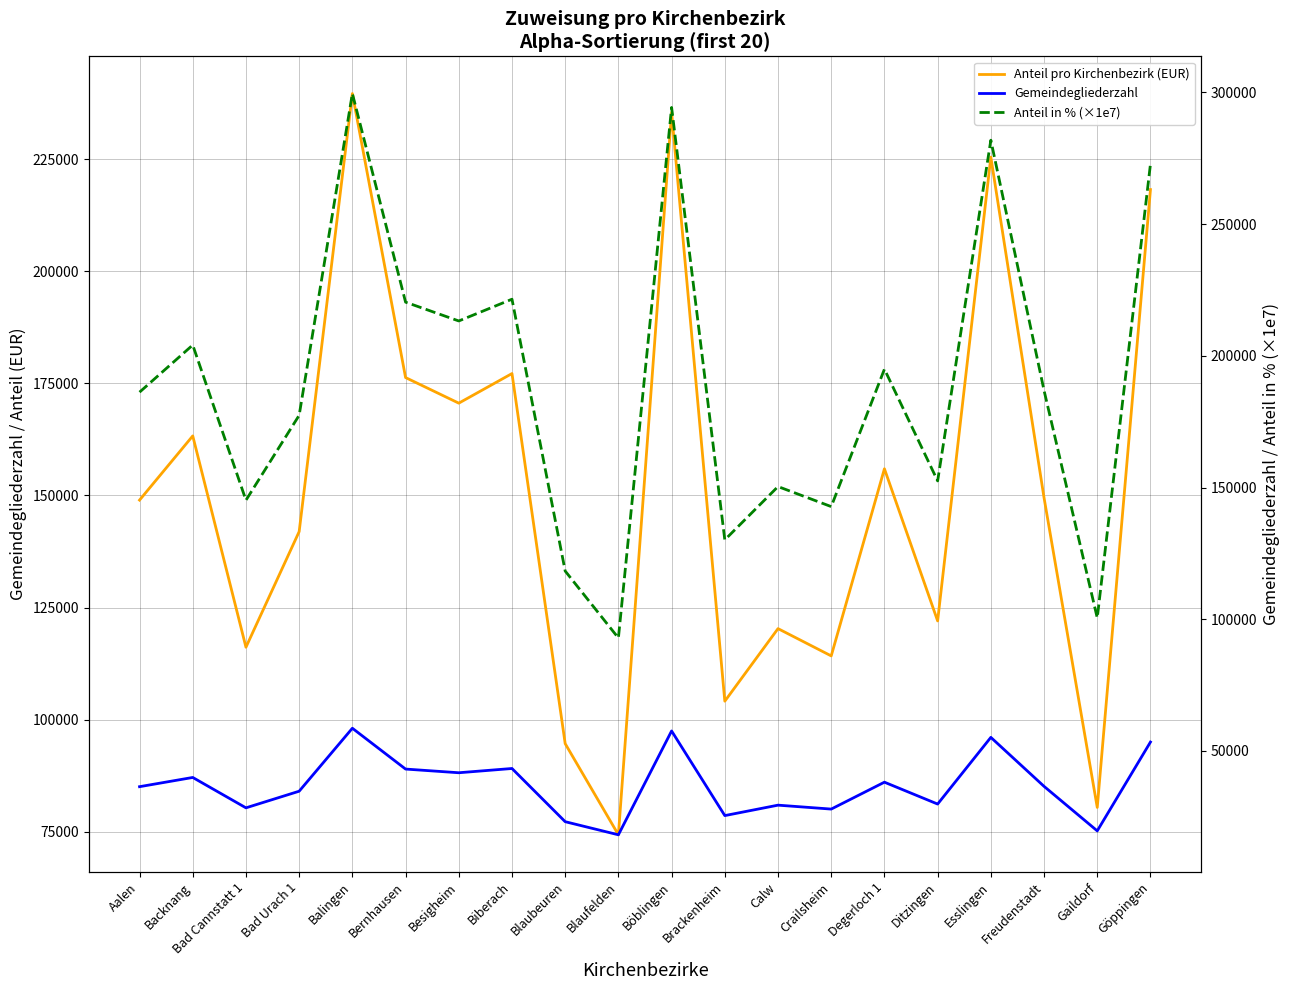

What is the difference between the second highest and second lowest values in the Anteil in % (×1e7) series?

193772.6